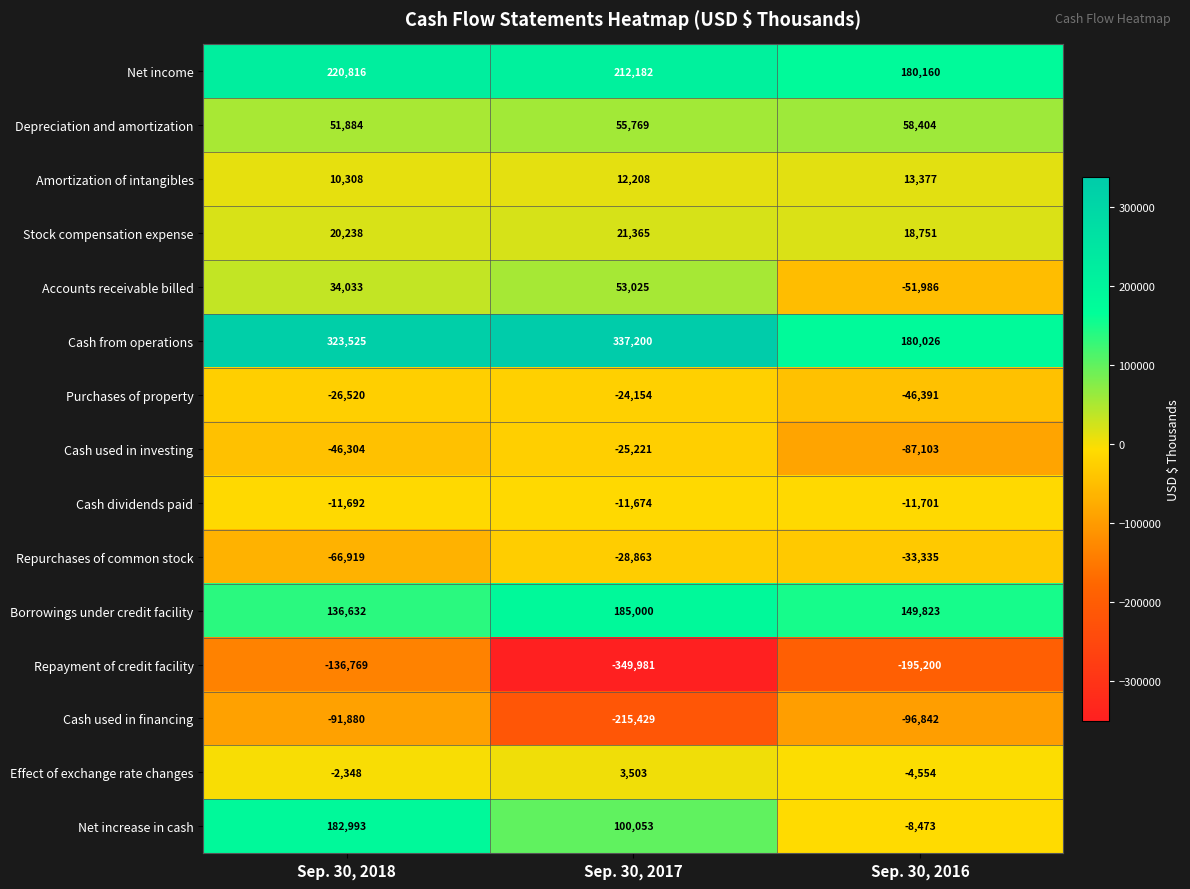

The Effect of exchange rate changes series shows -4554 at Sep. 30, 2016. True or false?

True